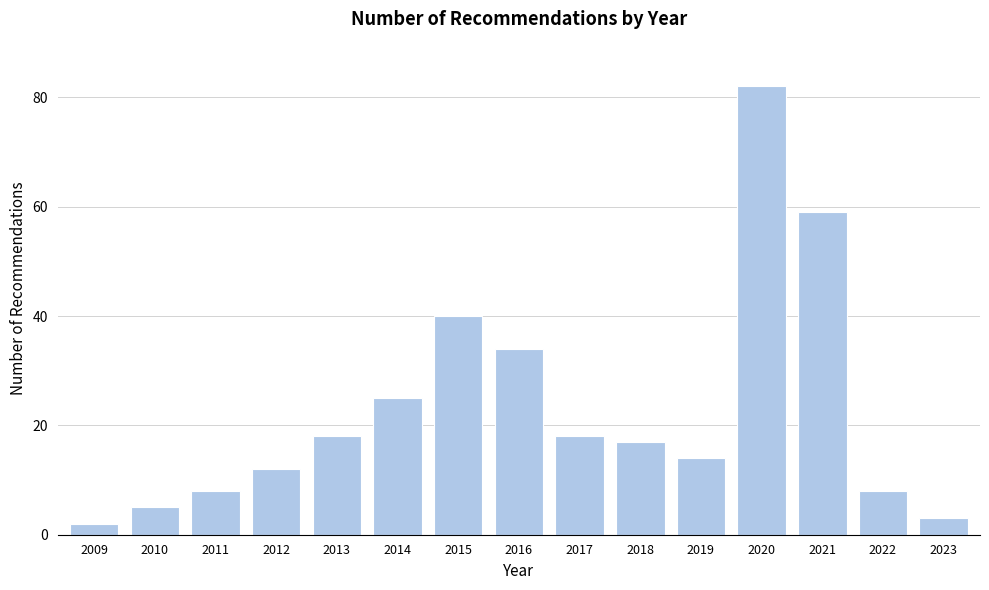

Reading left to right, transcribe all the data shown in this chart.

2	5	8	12	18	25	40	34	18	17	14	82	59	8	3